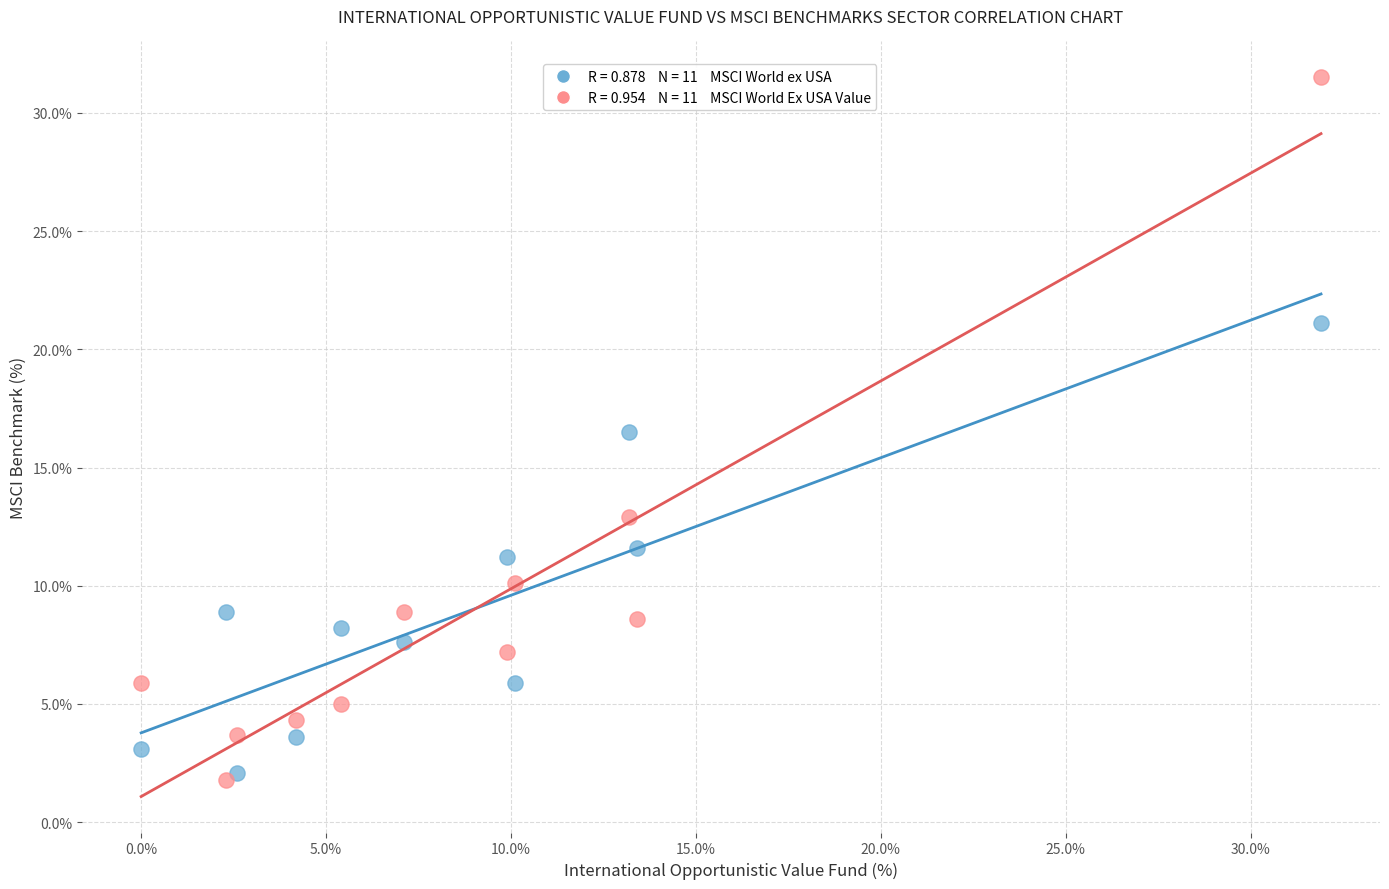

Across all series, what Y value is closest to 16?

16.5